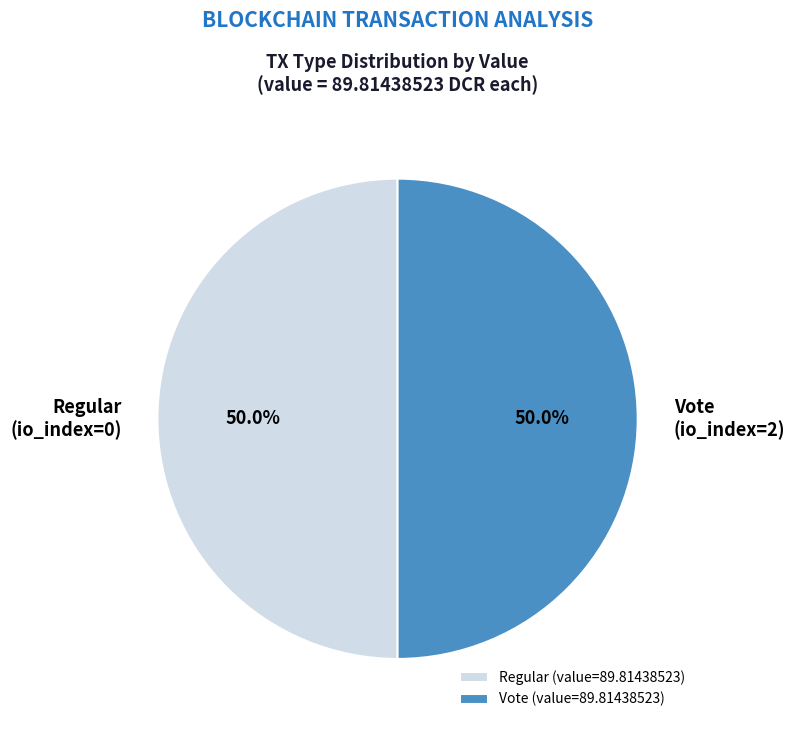

Approximately how many times larger is the value at Vote compared to Regular?

1.0